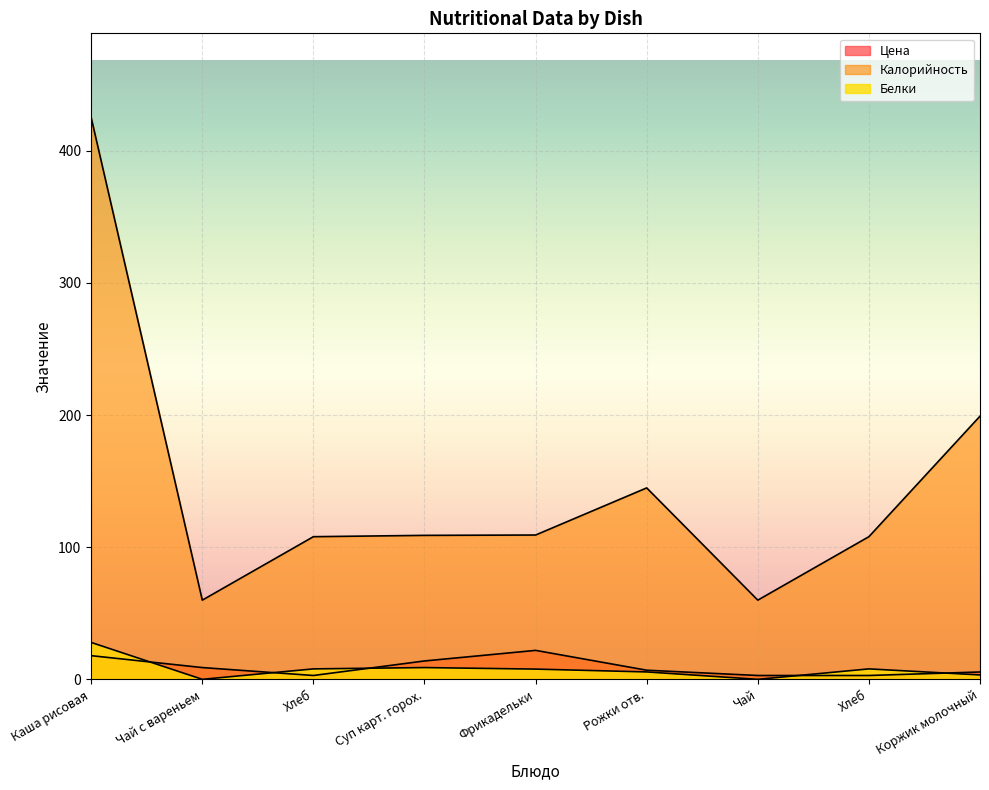

Reading left to right, list all the values displayed in this chart.

Цена: 18.0	9.0	3.0	14.0	22.0	7.0	3.0	3.0	5.7
Калорийность: 425.0	60.0	108.0	109.0	109.3	144.9	60.0	108.0	199.2
Белки: 28.0	0.1	8.0	9.0	7.8	5.7	0.1	8.0	3.4